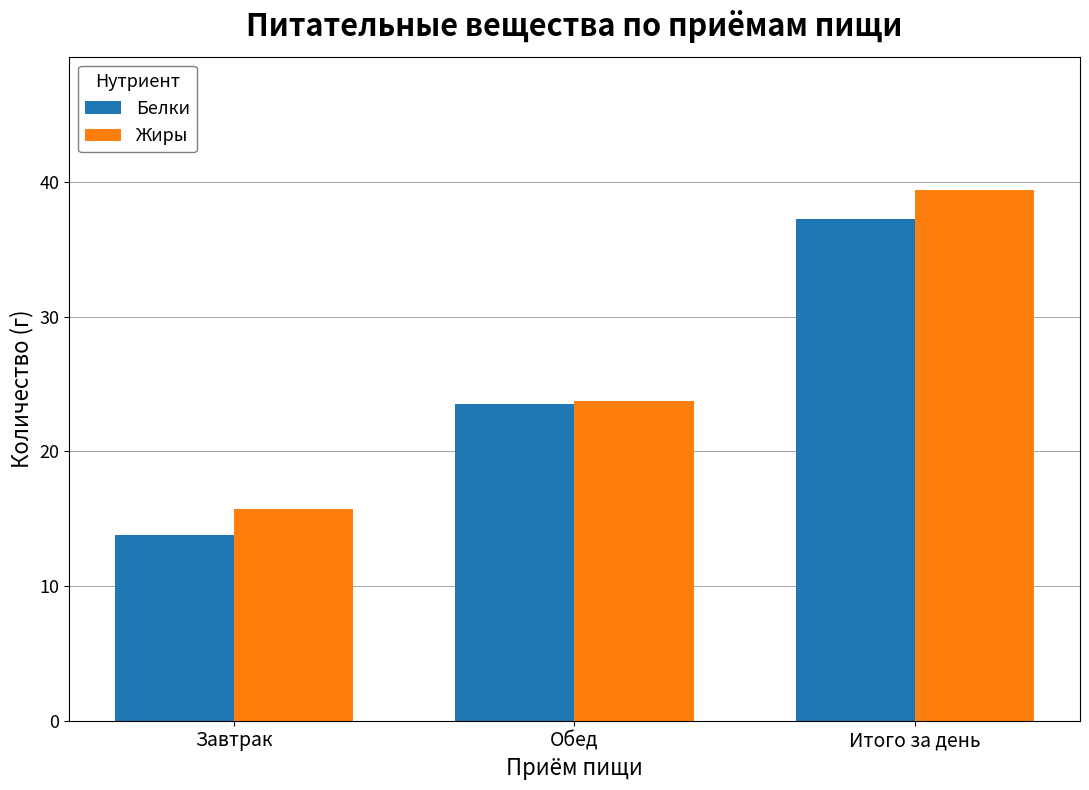

What is the value of the Жиры bar at the 2nd from the left?

23.7